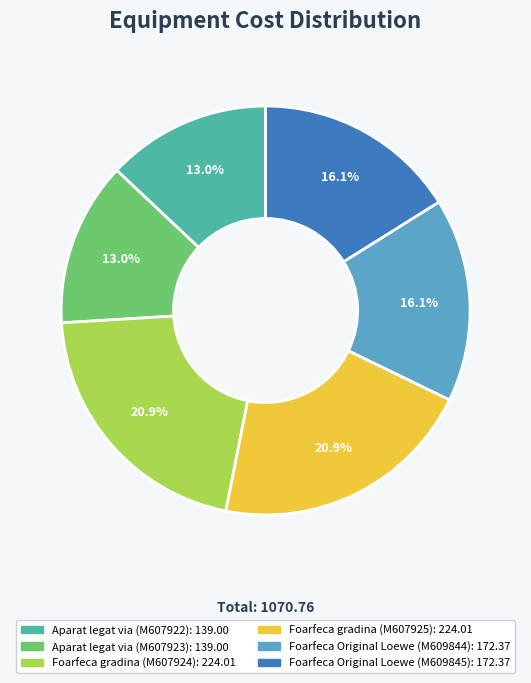

Is Foarfeca Original Loewe (M609844) the majority of the pie?

No